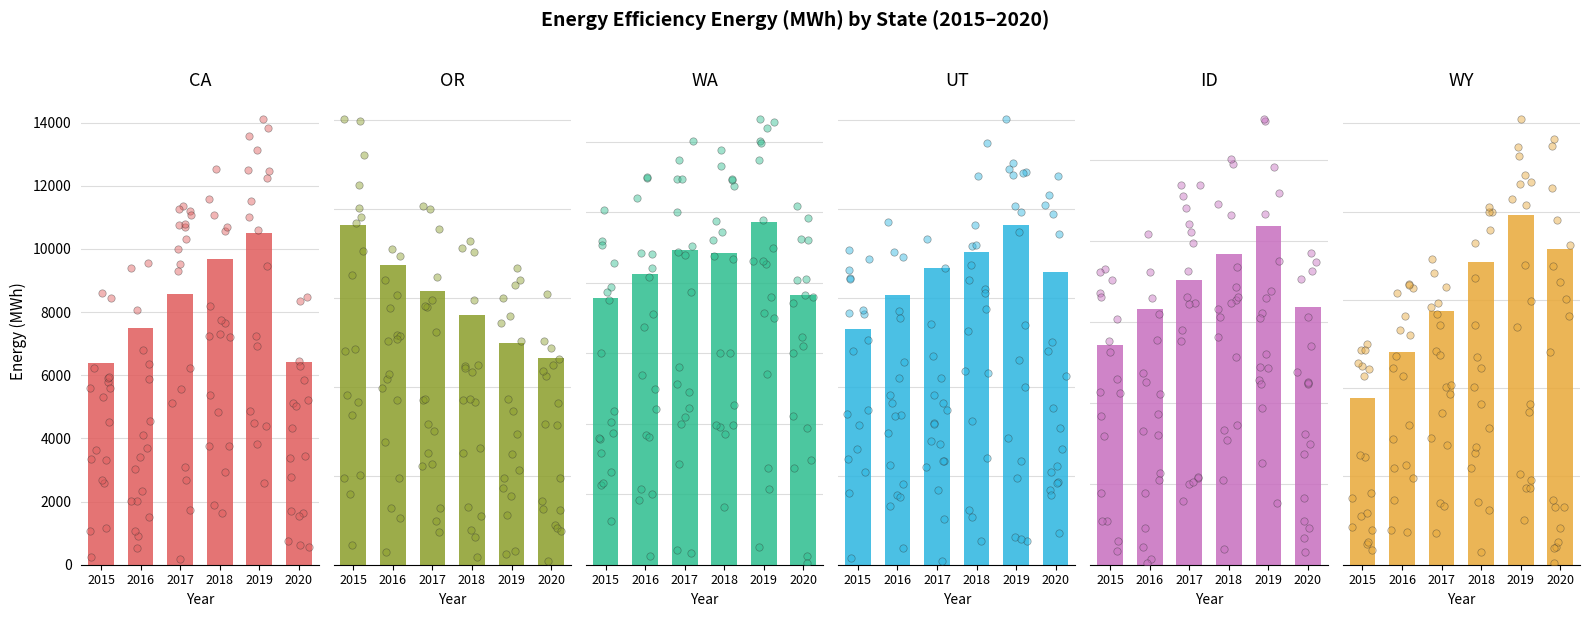

What are all the series names shown in the legend?

CA, OR, WA, UT, ID, WY